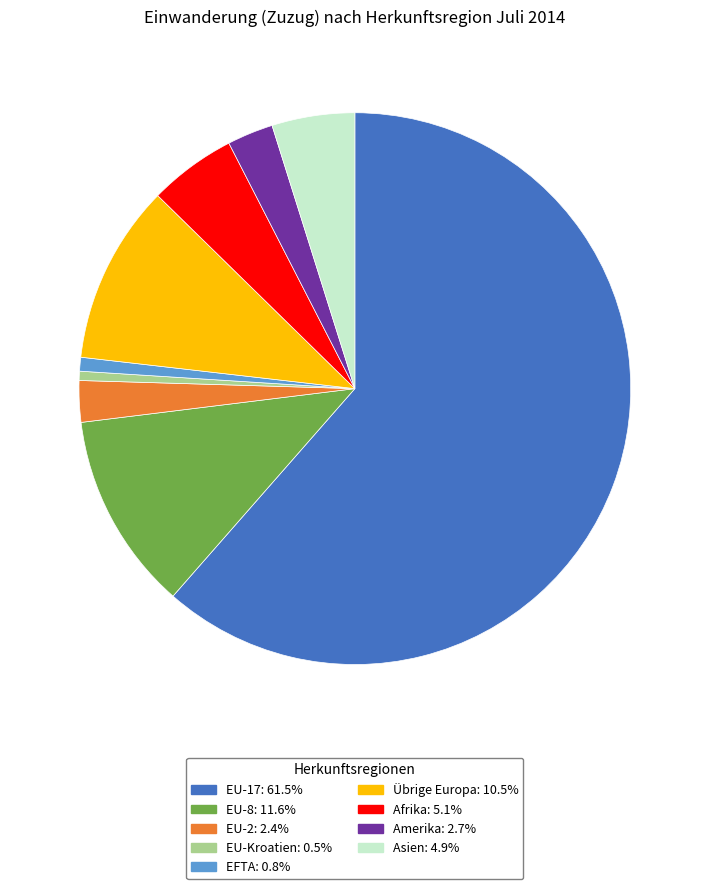

Is there a majority slice in this chart?

Yes